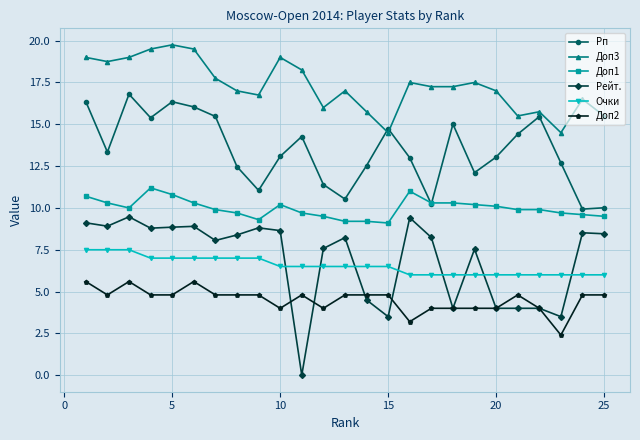

Which series has the largest range (max minus min)?

Рейт.